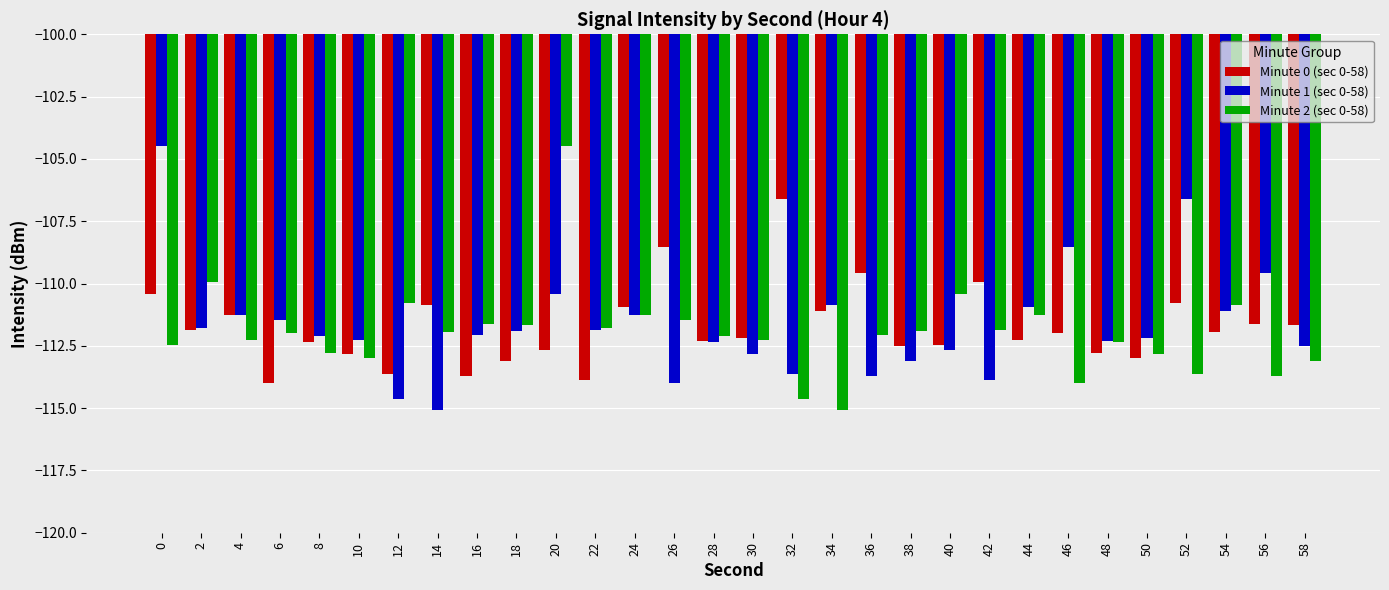

What is the total value across all series at 46?

-334.5